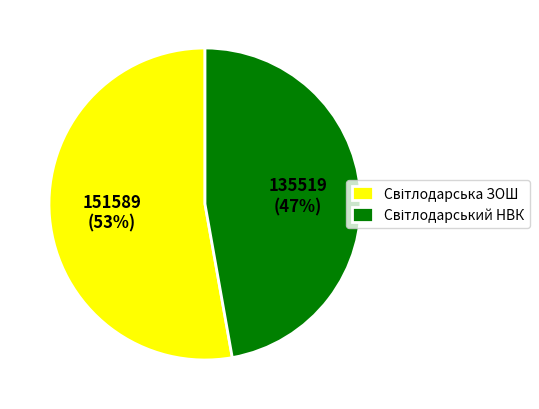

How many segments does this pie chart have?

2